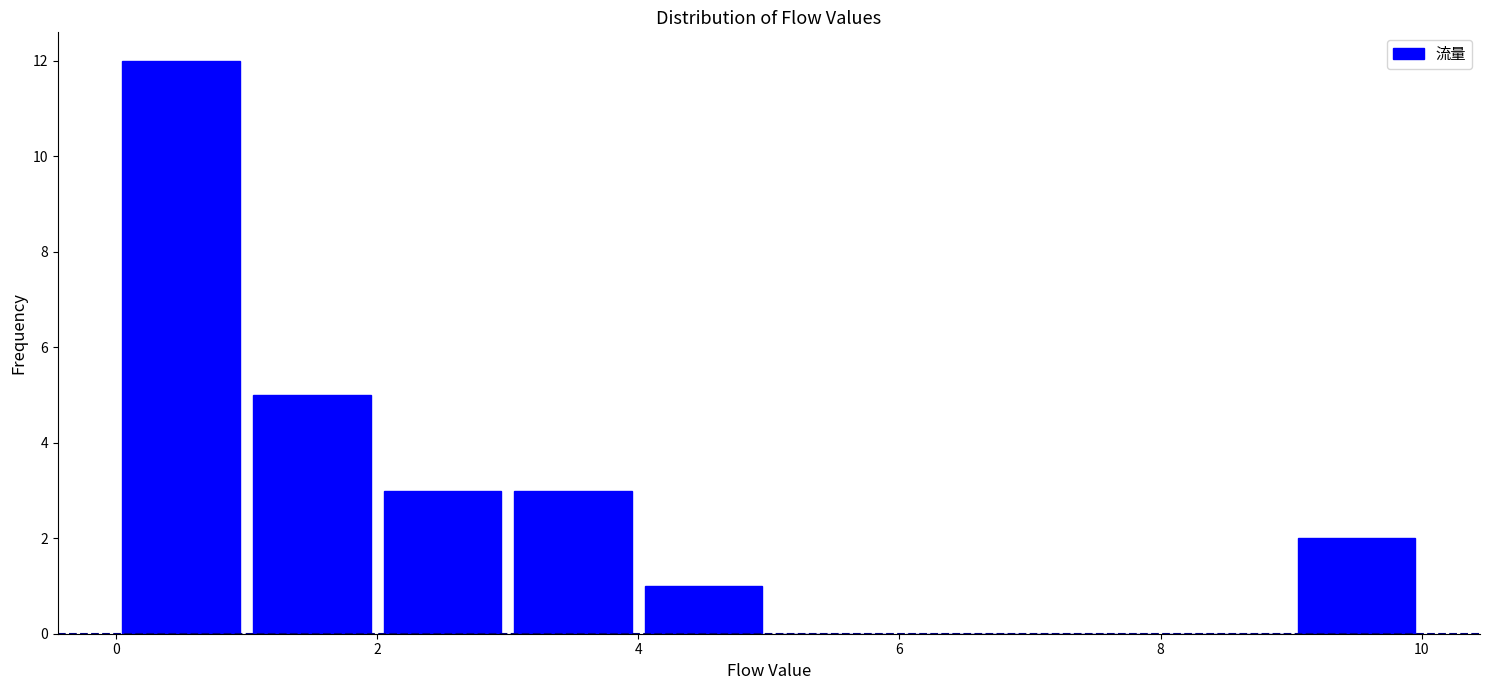

Which range on the x-axis has the tallest bar?

0 to 1